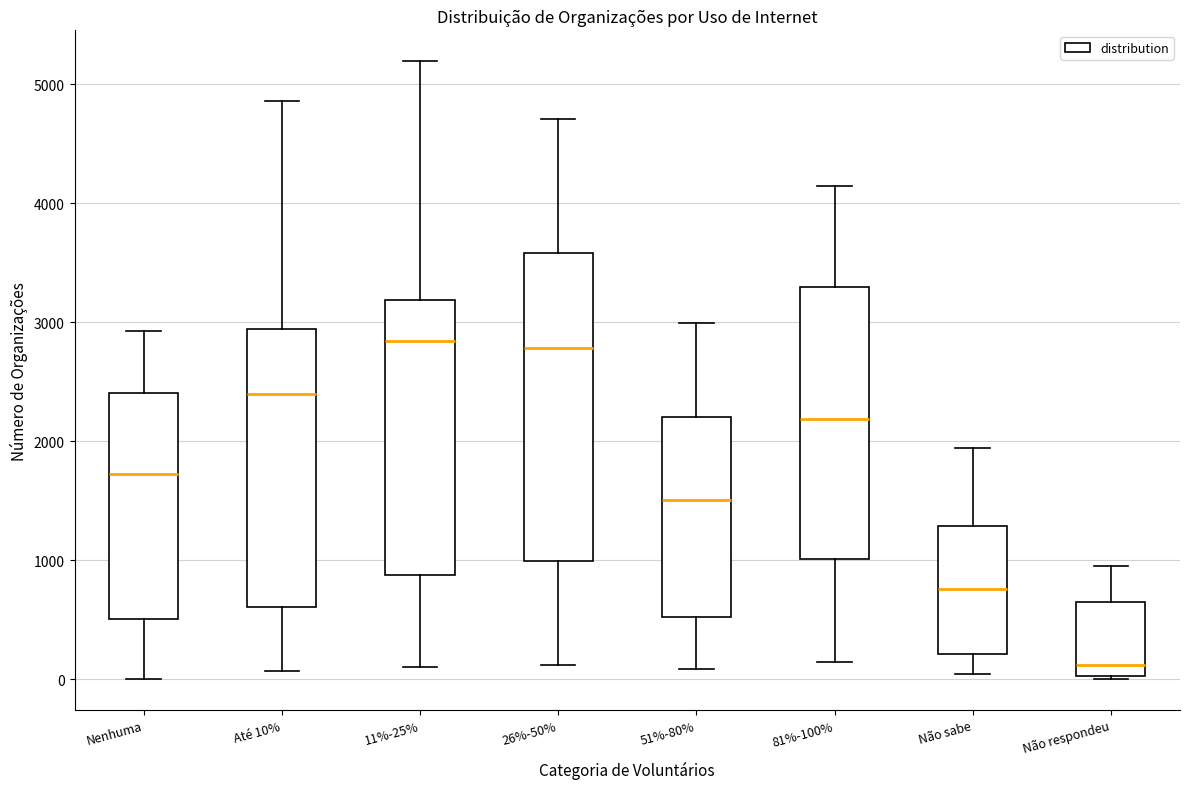

Comparing the boxes themselves (not the whiskers), which one is the tallest?

26%-50%